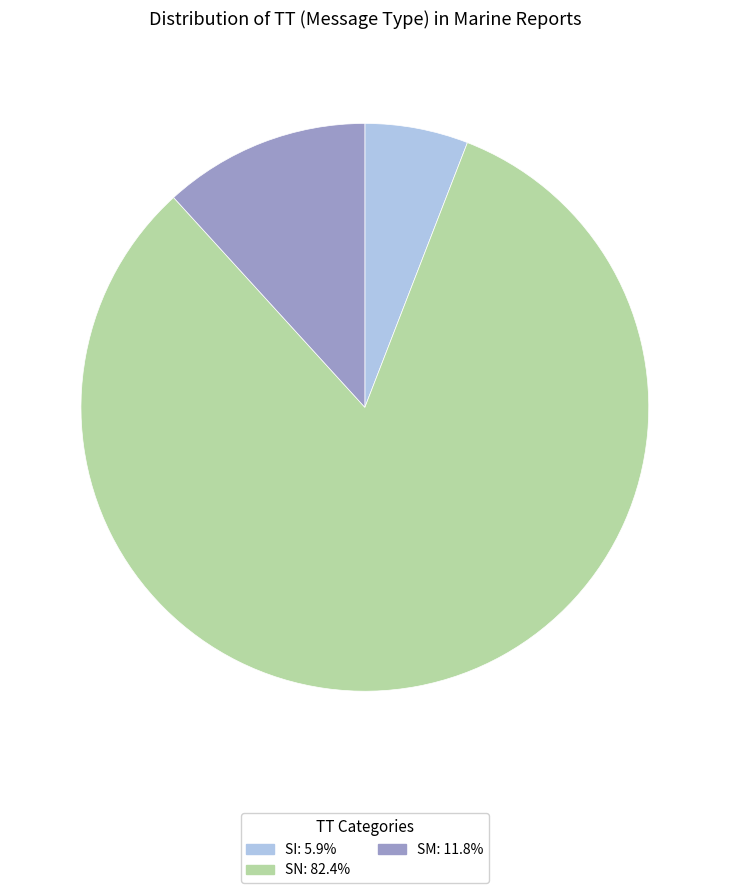

Is there any slice that represents more than half of the pie?

Yes